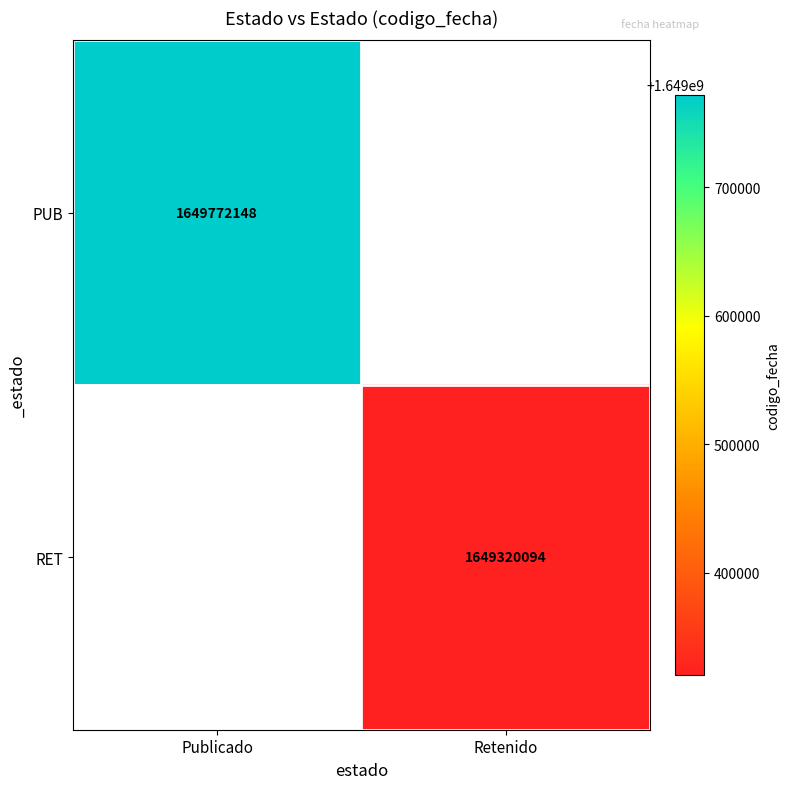

Between Retenido and Publicado, which is larger?

Publicado